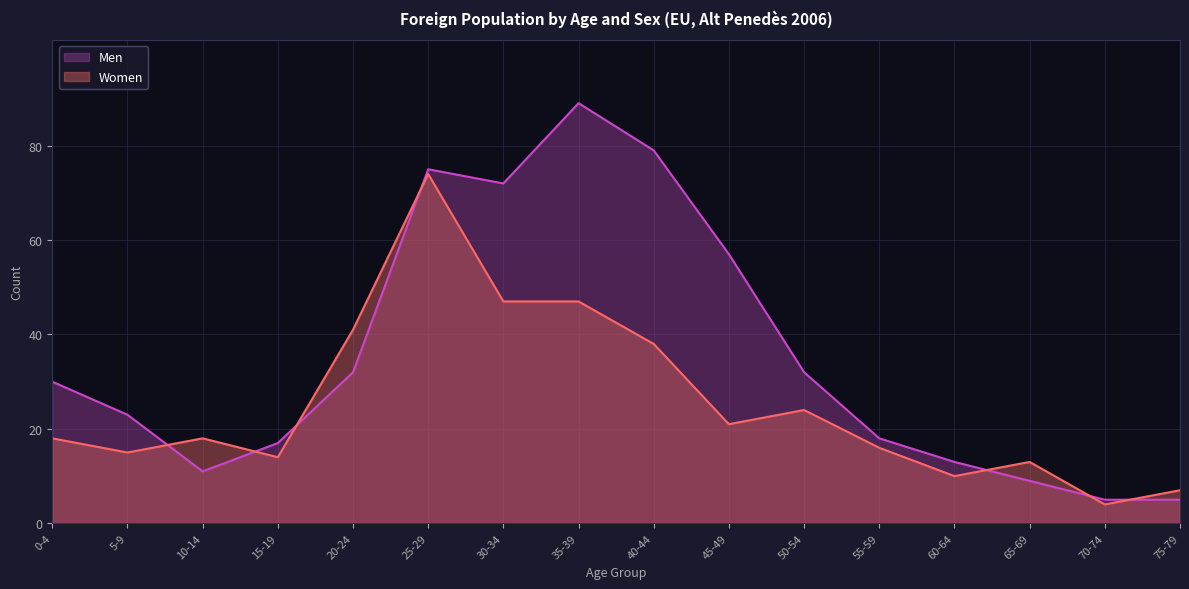

Reading left to right, transcribe all the data shown in this chart.

Men: 0-4=30	5-9=23	10-14=11	15-19=17	20-24=32	25-29=75	30-34=72	35-39=89	40-44=79	45-49=57	50-54=32	55-59=18	60-64=13	65-69=9	70-74=5	75-79=5
Women: 0-4=18	5-9=15	10-14=18	15-19=14	20-24=41	25-29=74	30-34=47	35-39=47	40-44=38	45-49=21	50-54=24	55-59=16	60-64=10	65-69=13	70-74=4	75-79=7